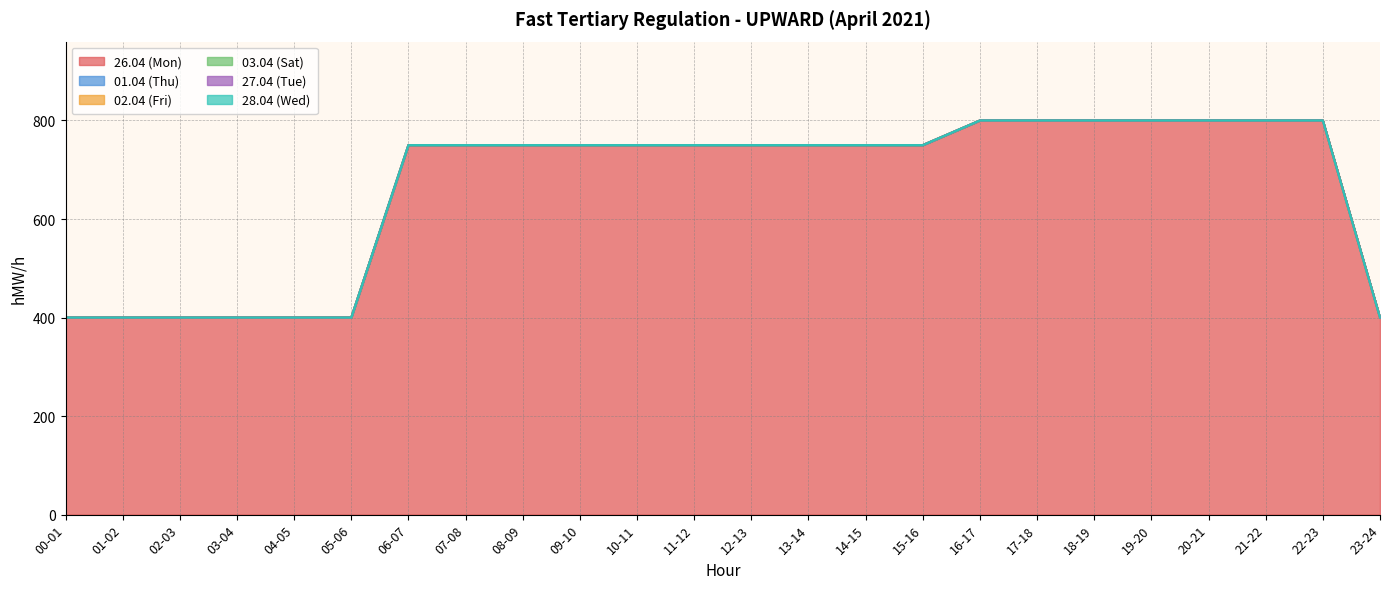

At which label is 28.04 (Wed) closest to 0?

00-01